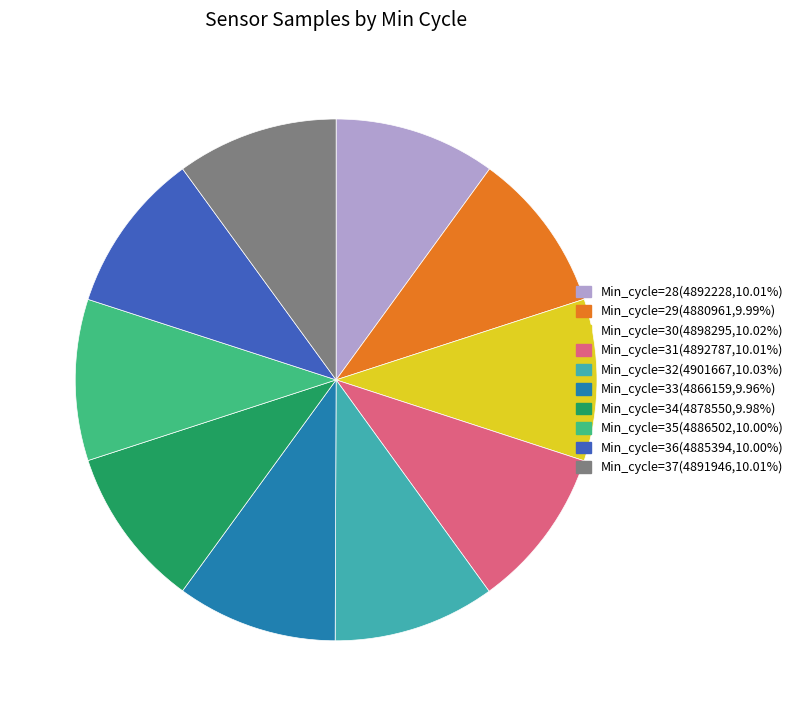

Is the sum of Min_cycle=36(4885394,10.00%) and Min_cycle=29(4880961,9.99%) greater than half?

No